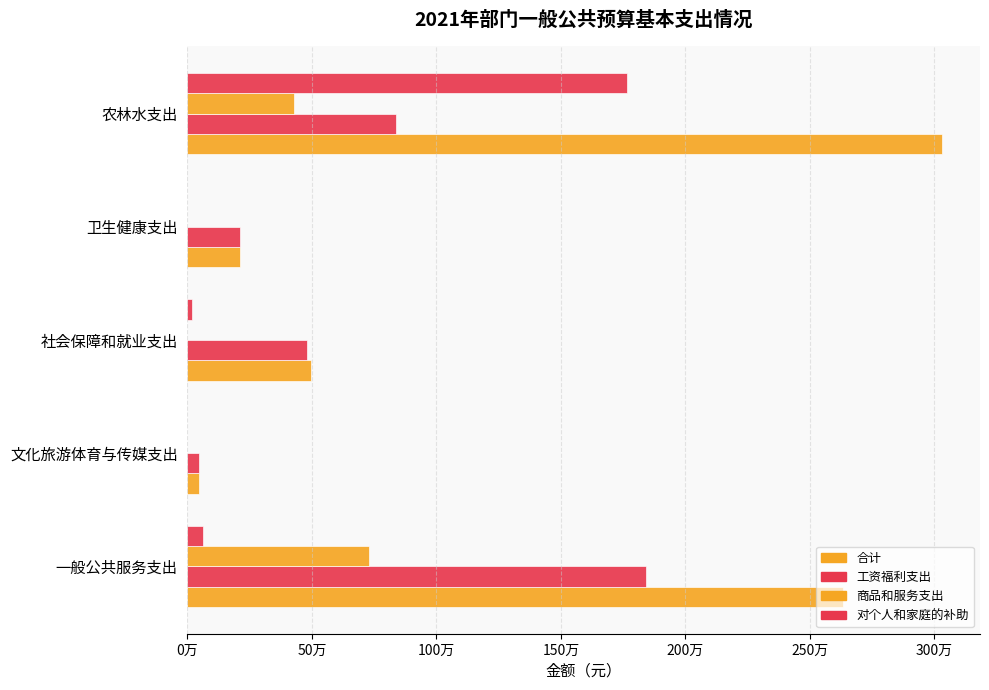

What is the difference between the second highest and second lowest values in the 合计 series?

2422482